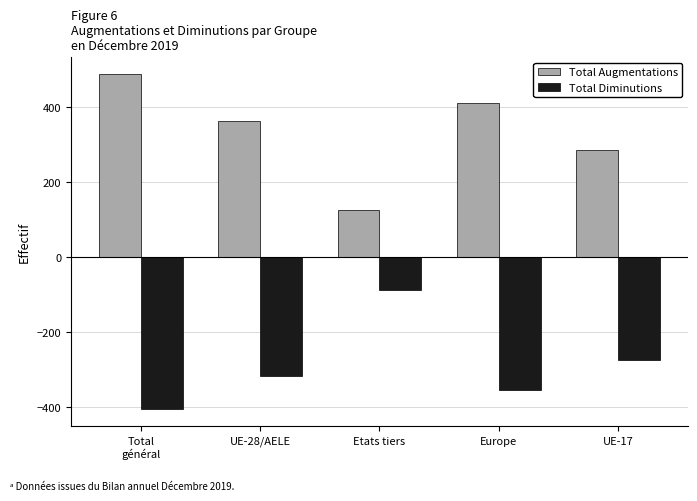

Reading left to right, transcribe all the data shown in this chart.

Total Augmentations: Total
général=487	UE-28/AELE=363	Etats tiers=124	Europe=409	UE-17=285
Total Diminutions: Total
général=-407	UE-28/AELE=-318	Etats tiers=-89	Europe=-356	UE-17=-276